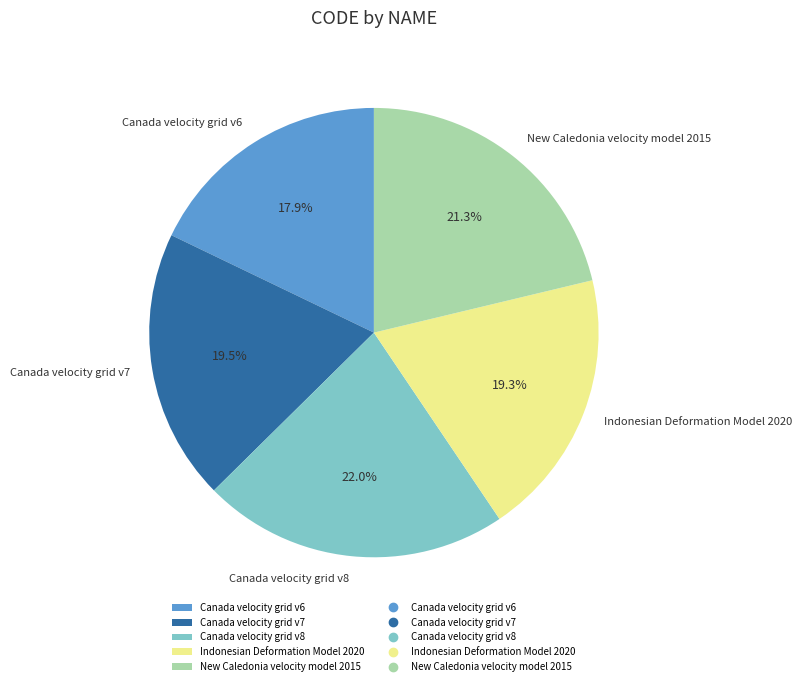

Count the number of slices in the pie.

5